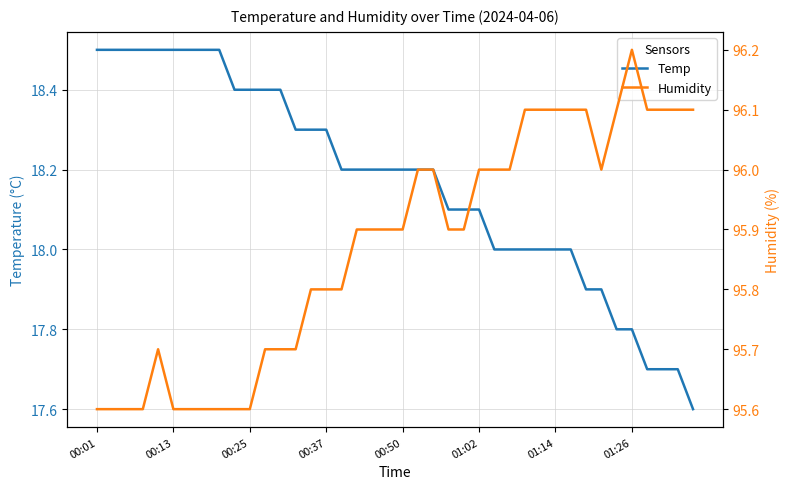

What is the minimum value for Temp?

17.6